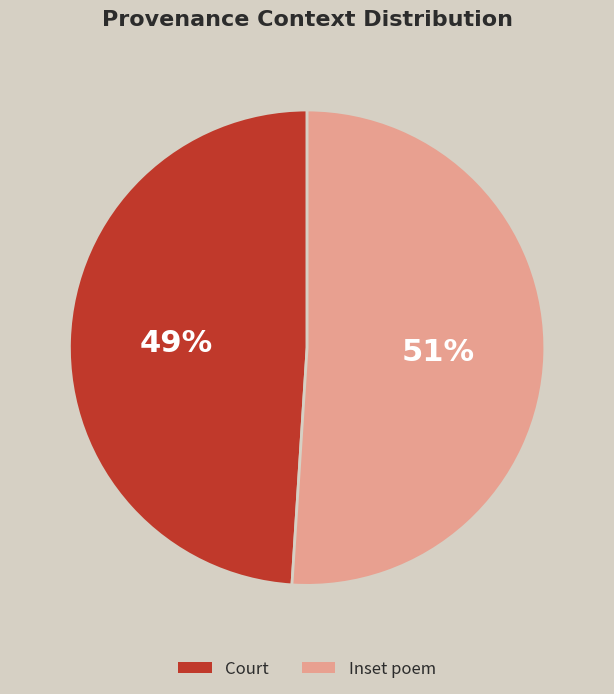

Which slice is the smallest?

Court